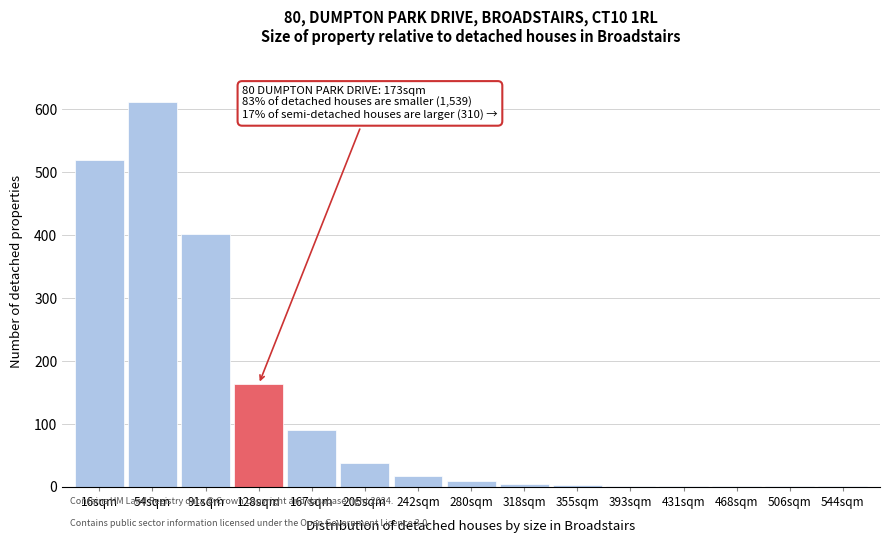

What is the sum of all values?

1866